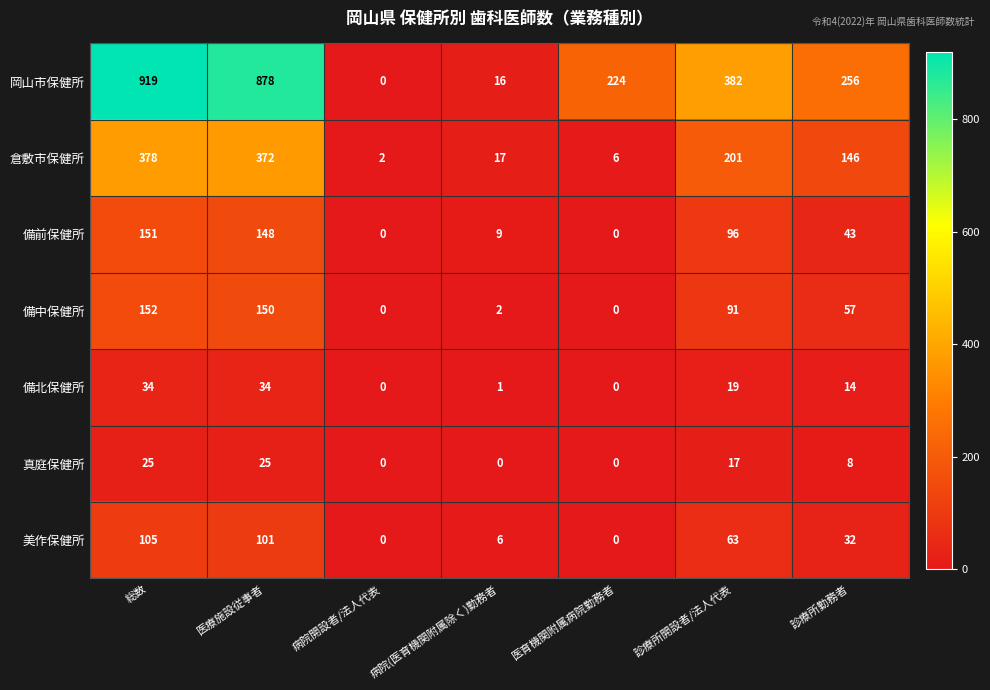

What is the greatest value displayed?

919